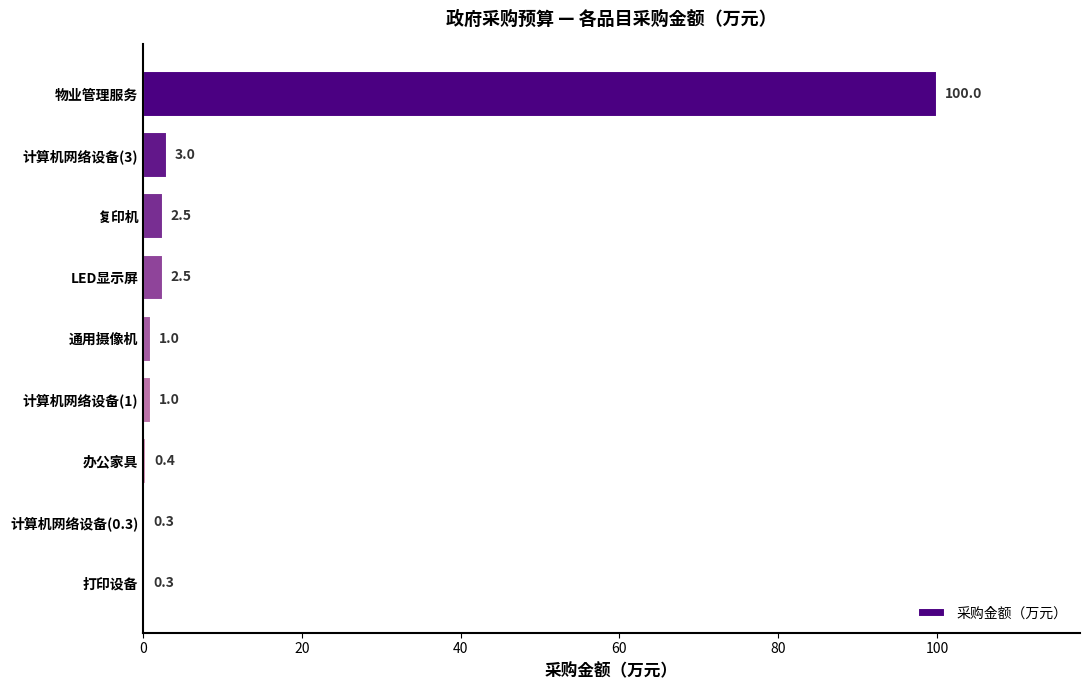

Reading top to bottom, extract all data points from this chart.

物业管理服务=100.0	计算机网络设备(3)=3.0	复印机=2.5	LED显示屏=2.5	通用摄像机=1.0	计算机网络设备(1)=1.0	办公家具=0.4	计算机网络设备(0.3)=0.3	打印设备=0.3